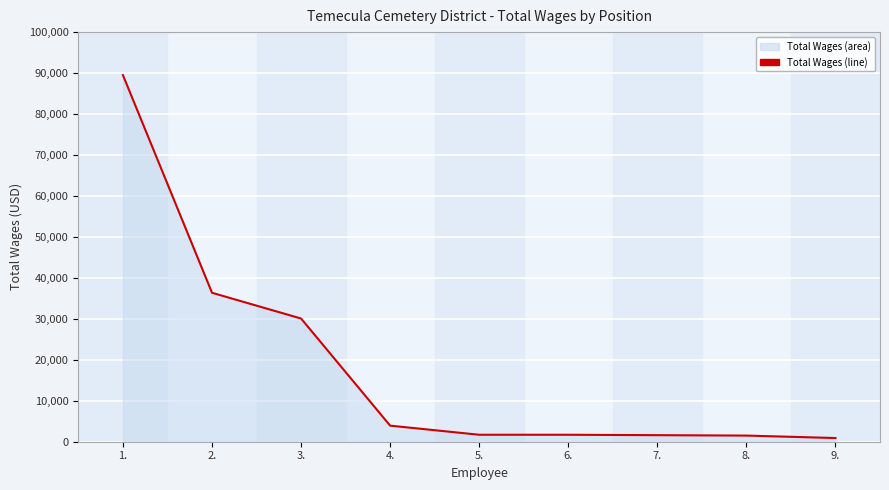

How many lines are shown in the chart?

1